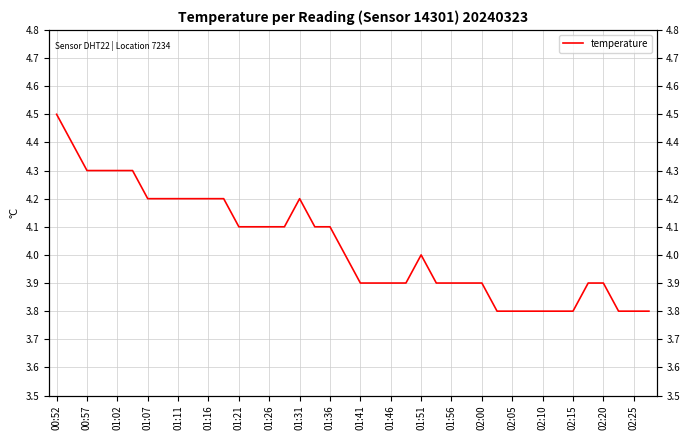

True or false: the data has more than 1 interior local peaks.

True